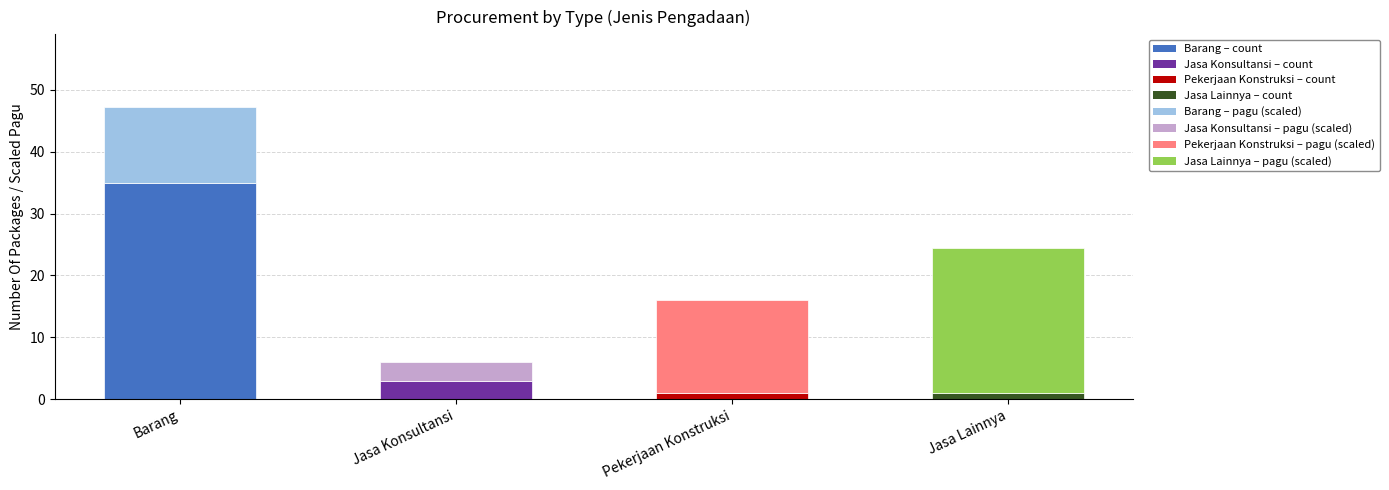

At which category is the sum across all series the highest?

Barang